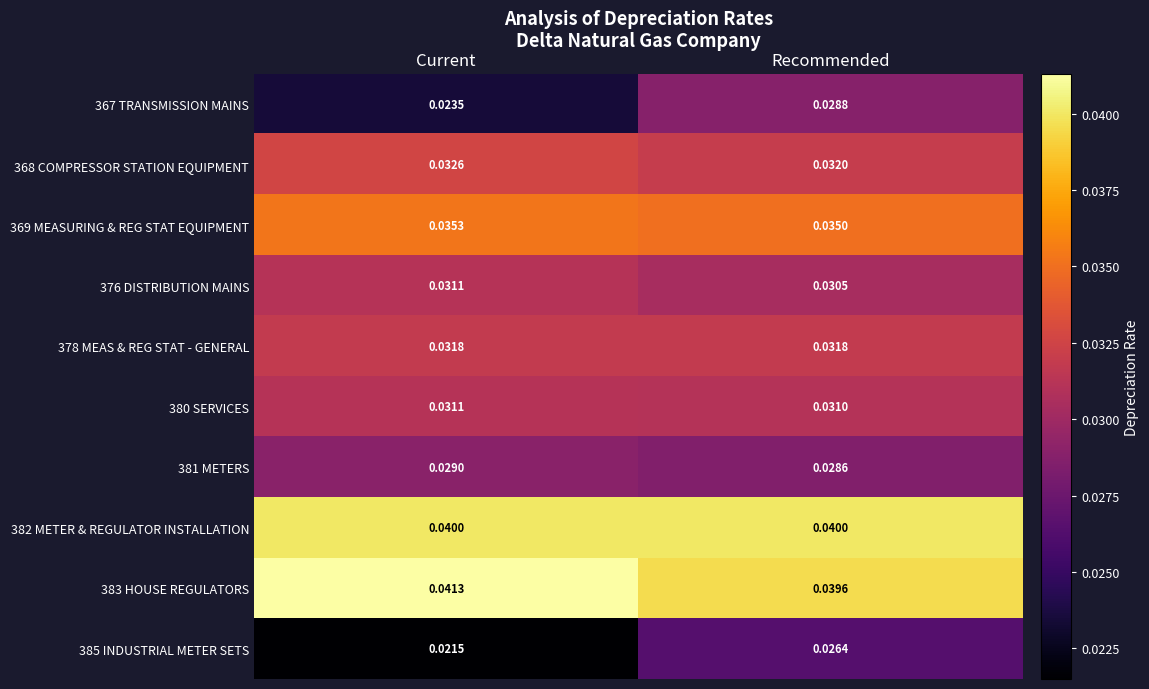

Rank the categories by 385 INDUSTRIAL METER SETS value from lowest to highest.

Current, Recommended